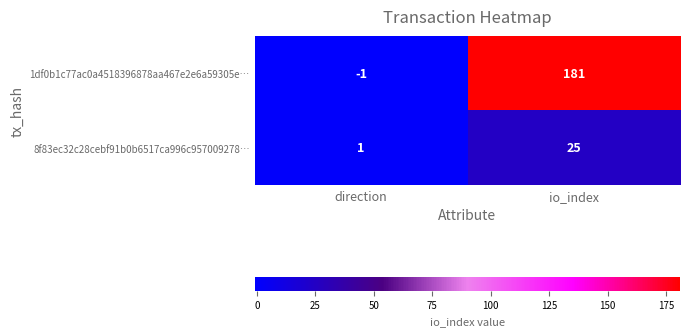

Which series has the largest total across all categories?

1df0b1c77ac0a4518396878aa467e2e6a59305e…